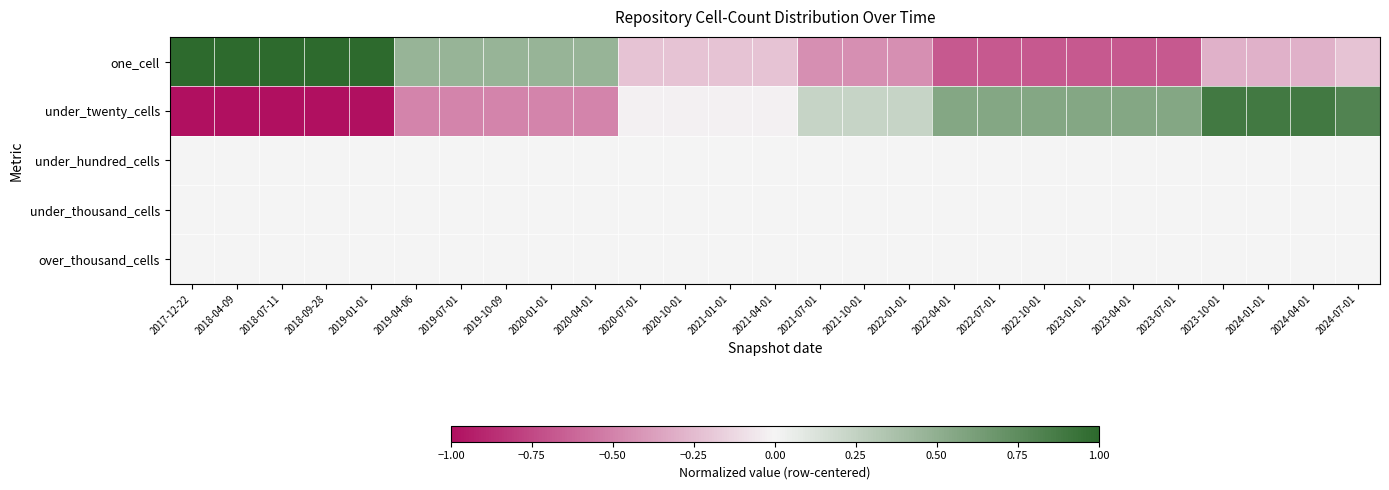

Which series has the largest range (max minus min)?

under_twenty_cells